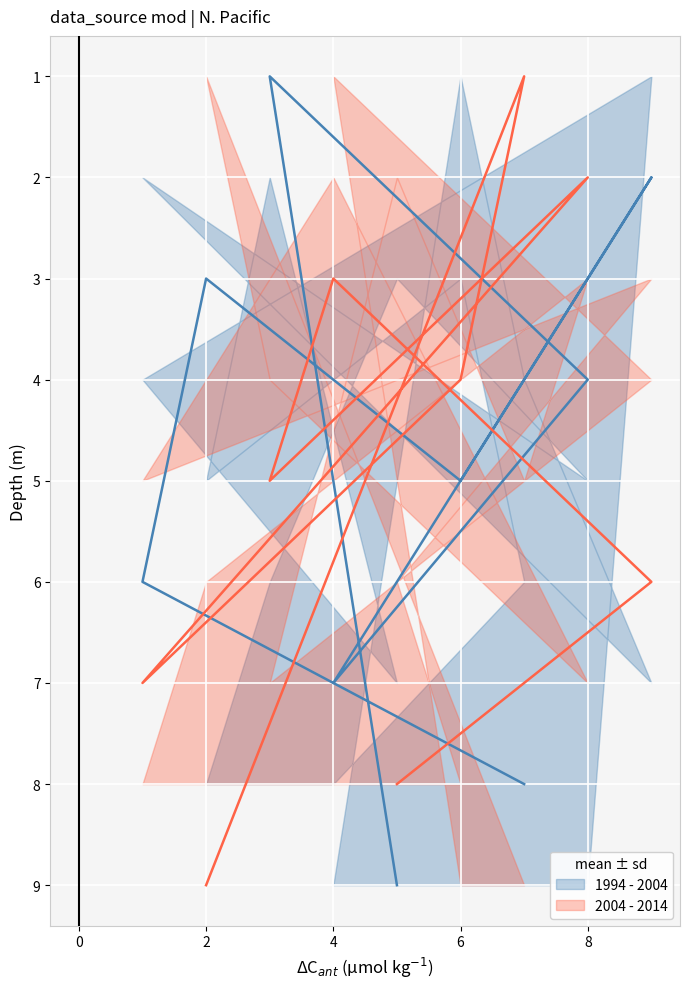

The value of 2004 - 2014 at 8 is 1. True or false?

False